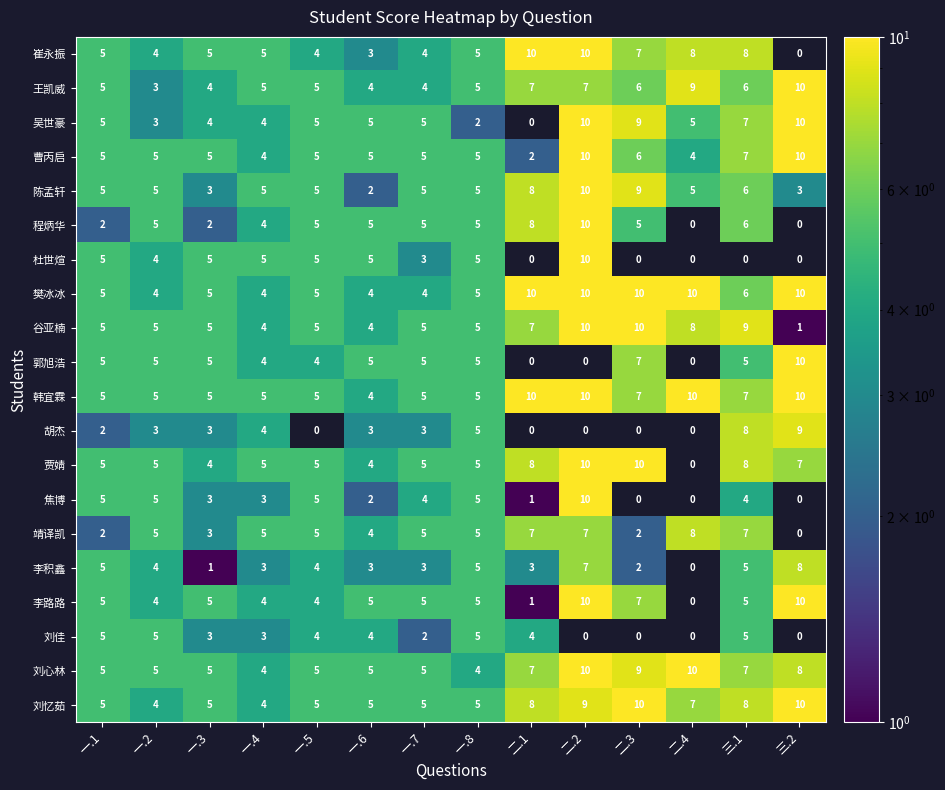

Is the value of 李积鑫 at 二.1 greater than the value of 谷亚楠 at 一.7?

No